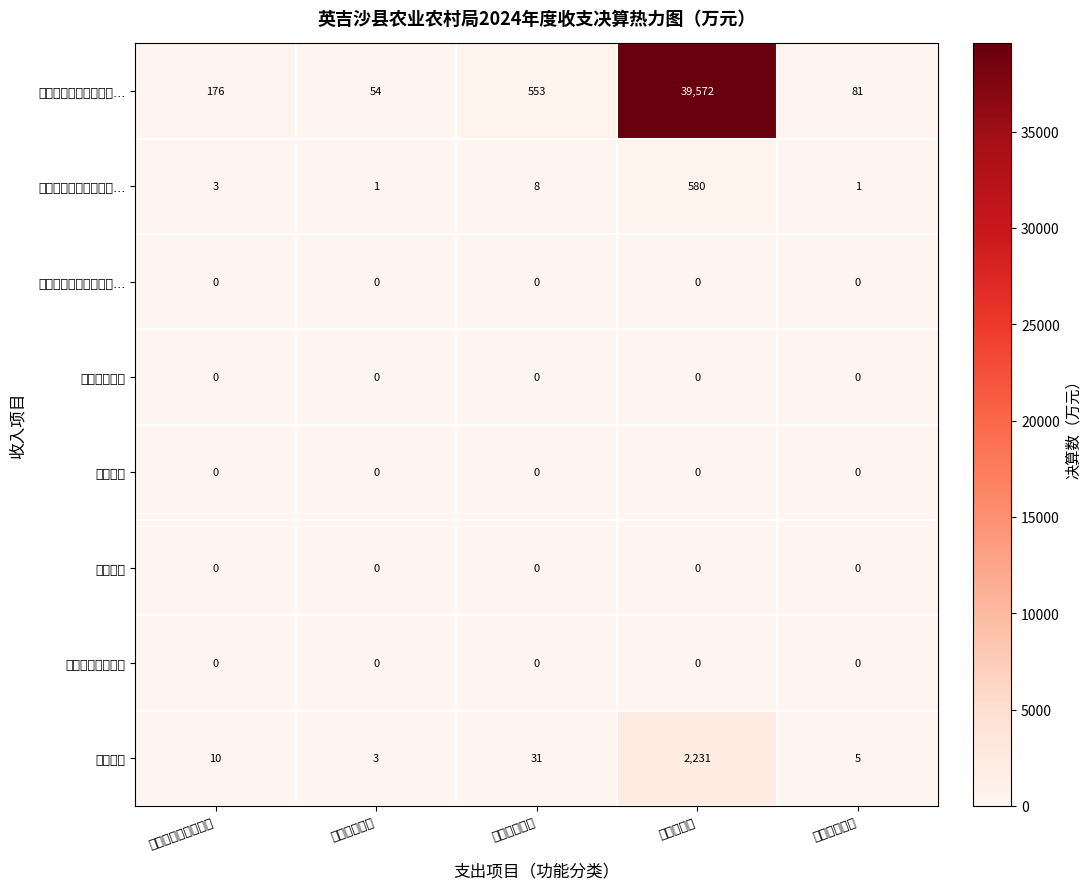

Which series has the widest spread of values?

一般公共预算财政拨款…